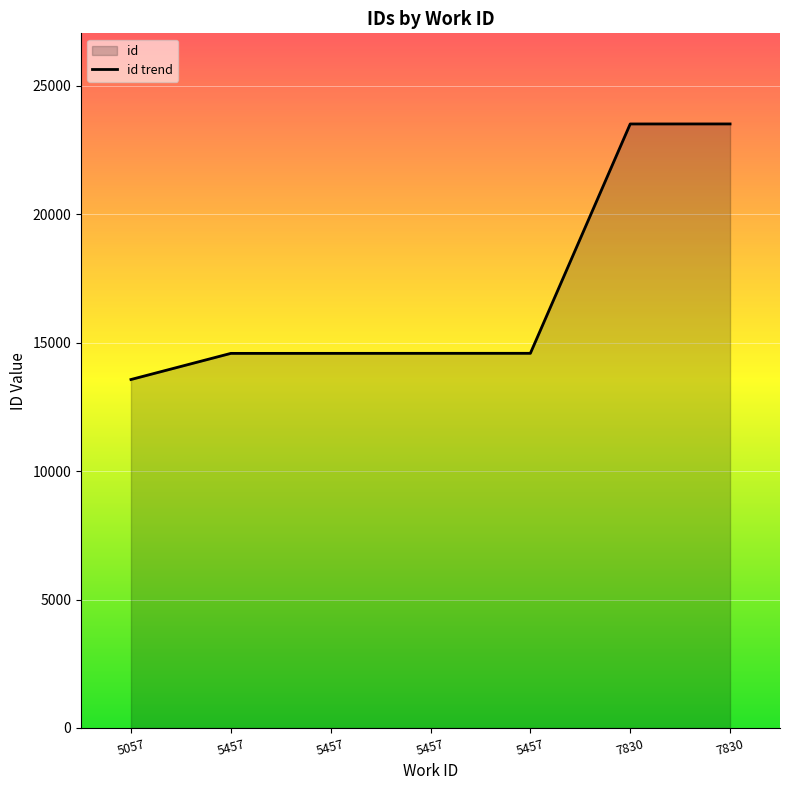

What is the value of the 5th point from the left?

14581